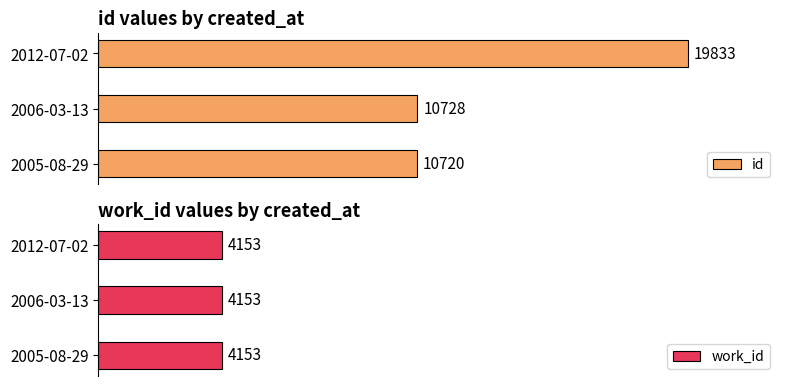

Where is id nearest to the value 15276?

2006-03-13